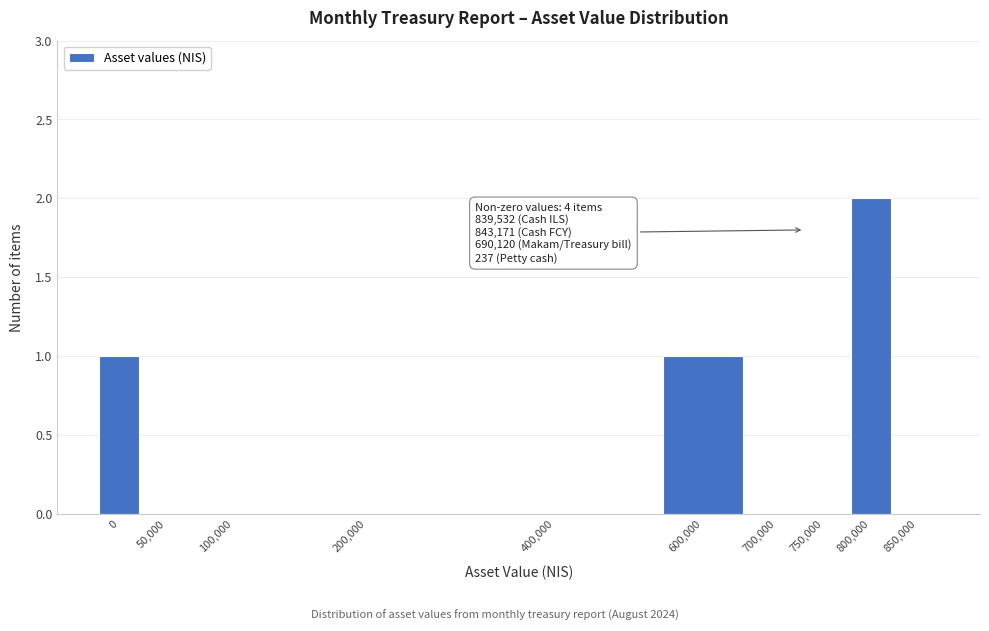

Reading left to right, transcribe all the data shown in this chart.

0=1	50,000=0	100,000=0	200,000=0	400,000=0	600,000=1	700,000=0	750,000=0	800,000=2	850,000=0